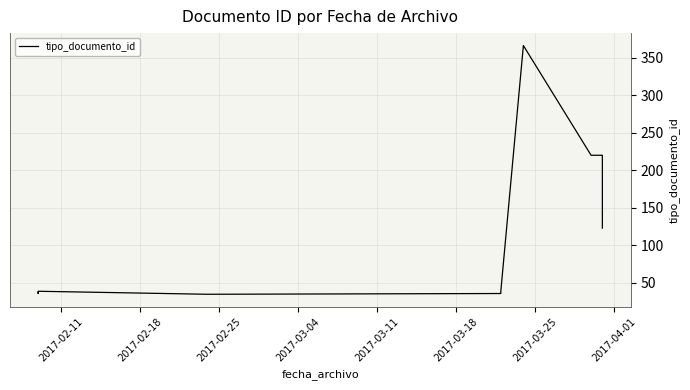

What is the value of the 7th point from the left?

366